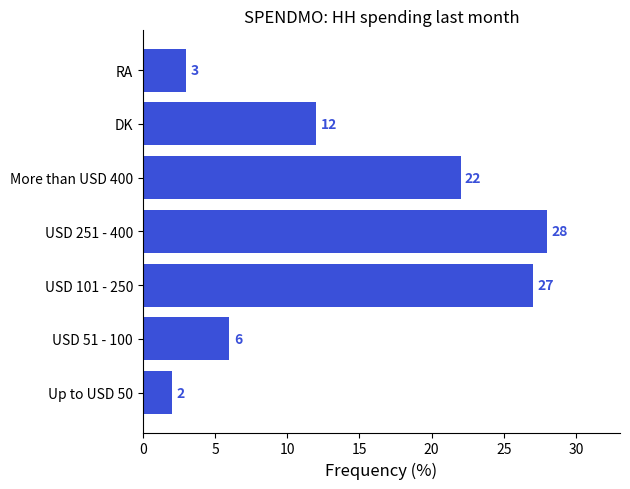

What is the difference between the second highest and minimum values?

25